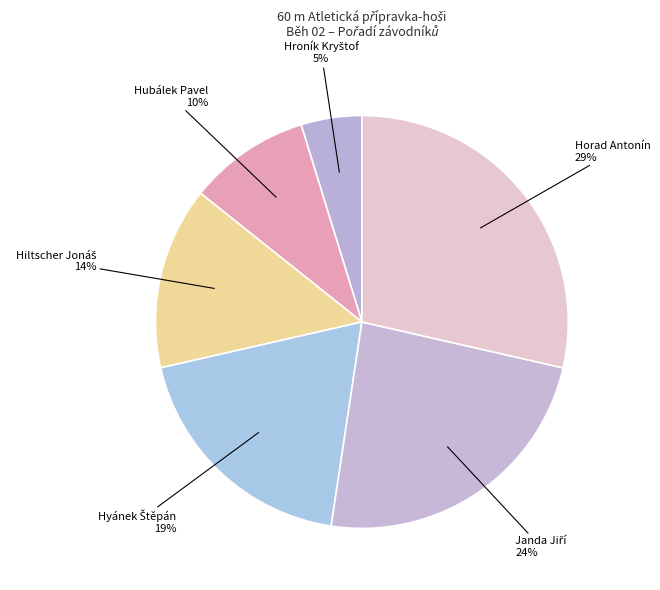

To the nearest percent, what is the average slice percentage?

17%